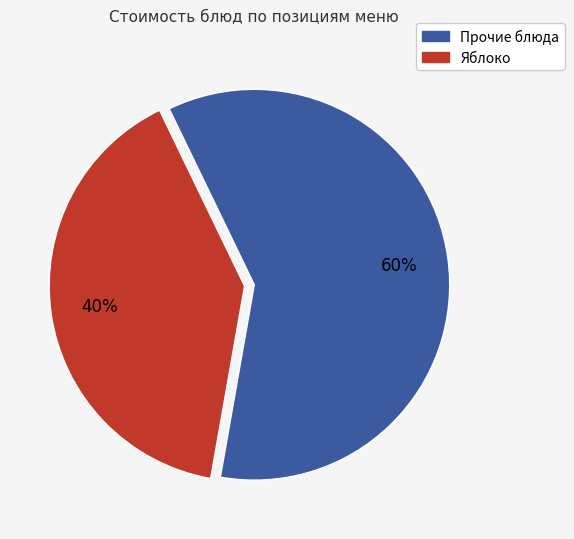

Is there any slice that represents more than half of the pie?

Yes